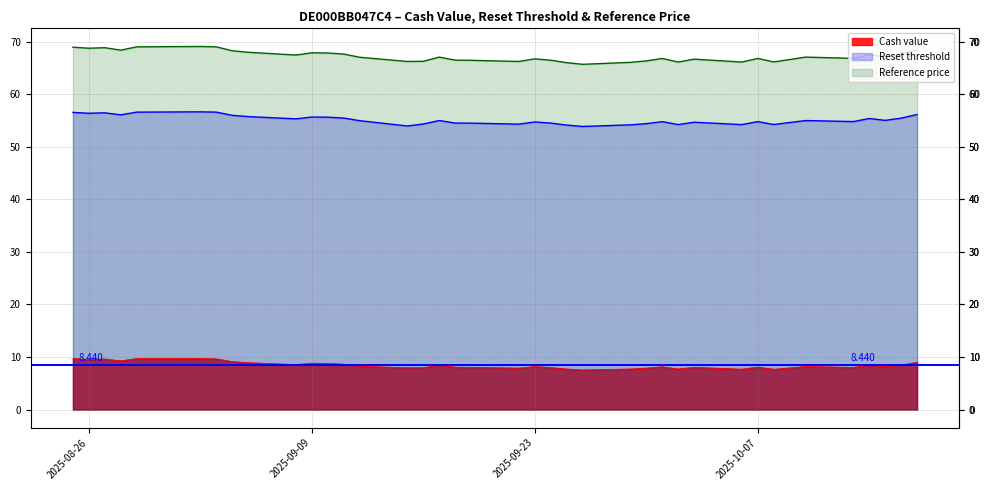

Which series has the largest range (max minus min)?

Reference price